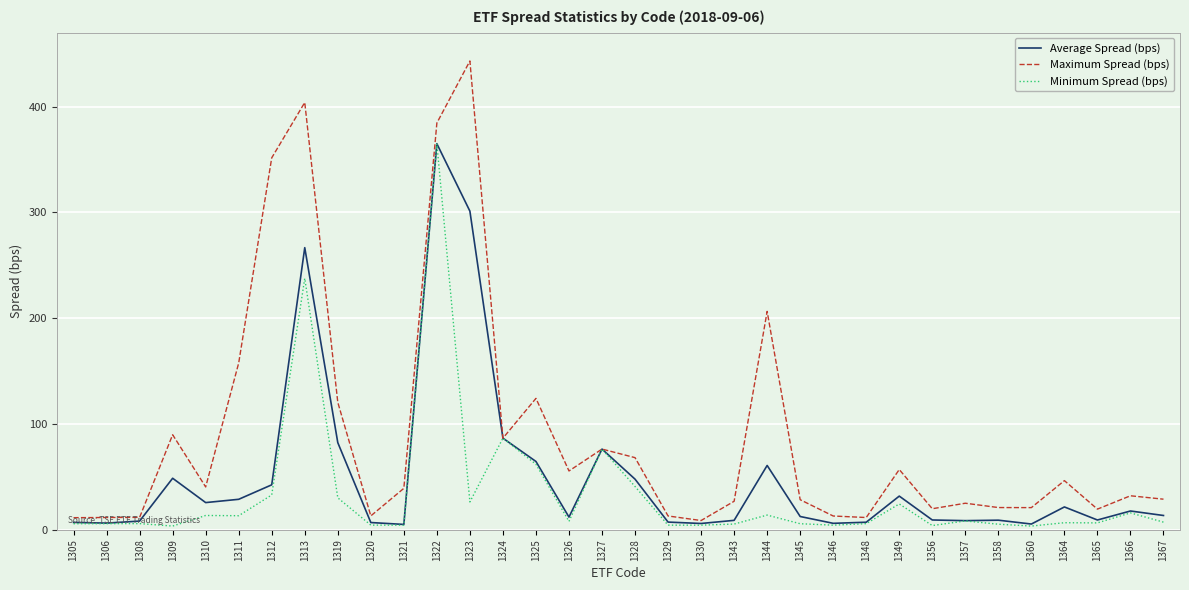

Rank the series by their average value, from lowest to highest.

Minimum Spread (bps), Average Spread (bps), Maximum Spread (bps)